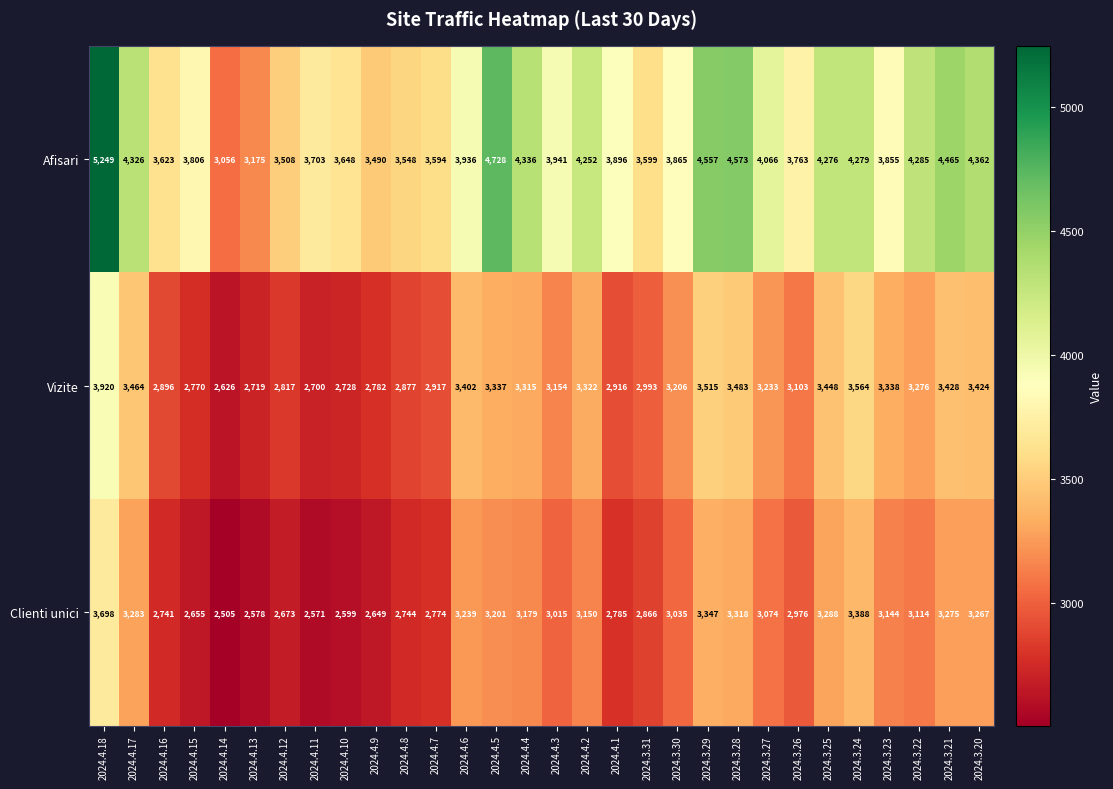

The value of Vizite at 2024.3.27 is 1401. True or false?

False